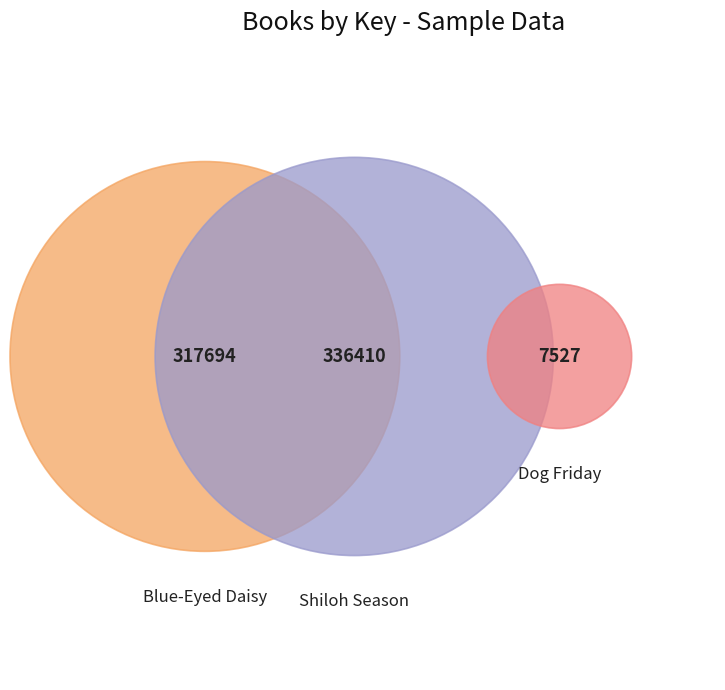

To the nearest percent, what is the average slice percentage?

33%